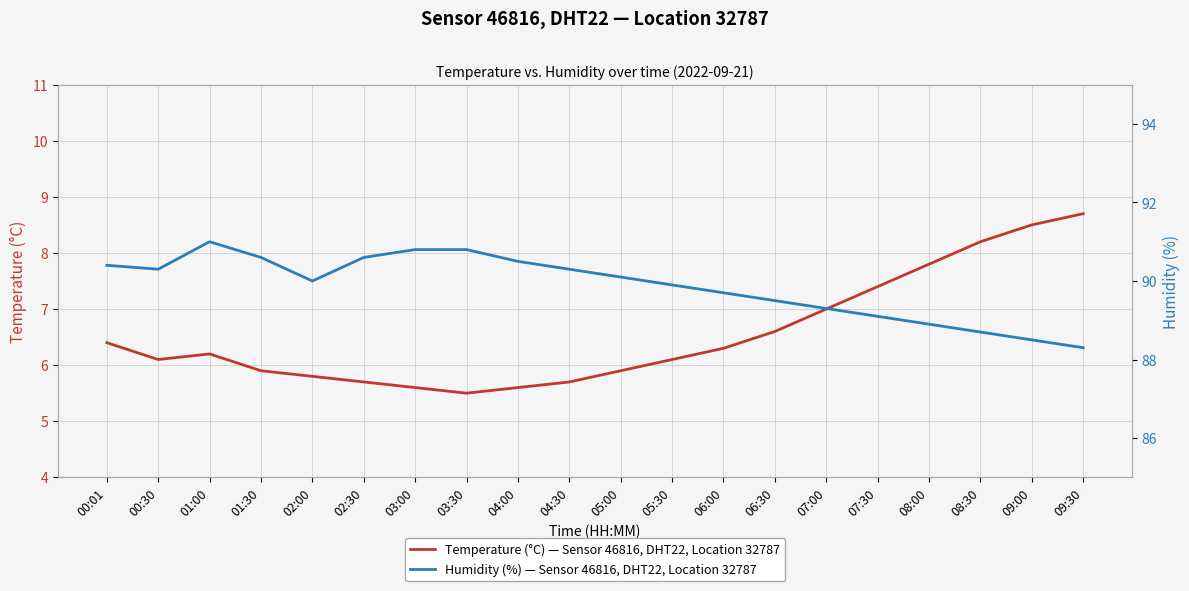

Rank the series by their average value, from lowest to highest.

Temperature (°C) — Sensor 46816, DHT22, Location 32787, Humidity (%) — Sensor 46816, DHT22, Location 32787